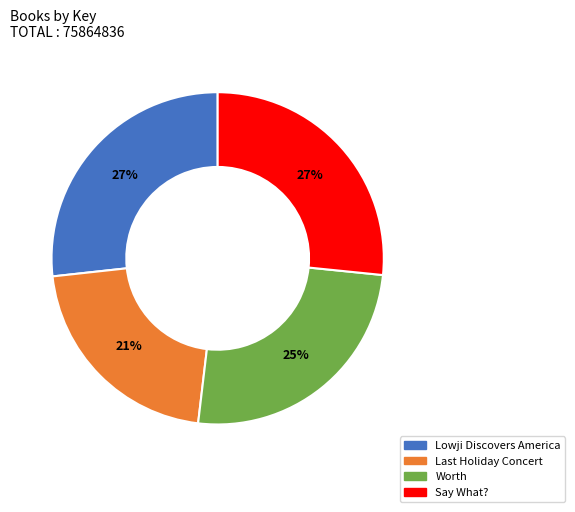

Which slice is the smallest?

Last Holiday Concert